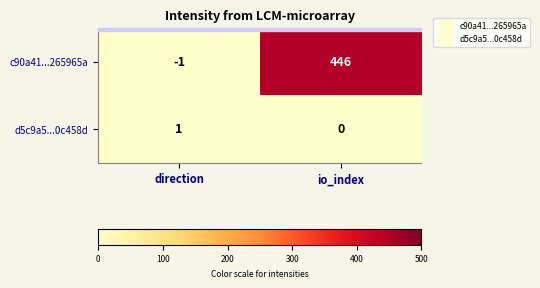

Rank the series at direction from lowest to highest value.

c90a41...265965a, d5c9a5...0c458d